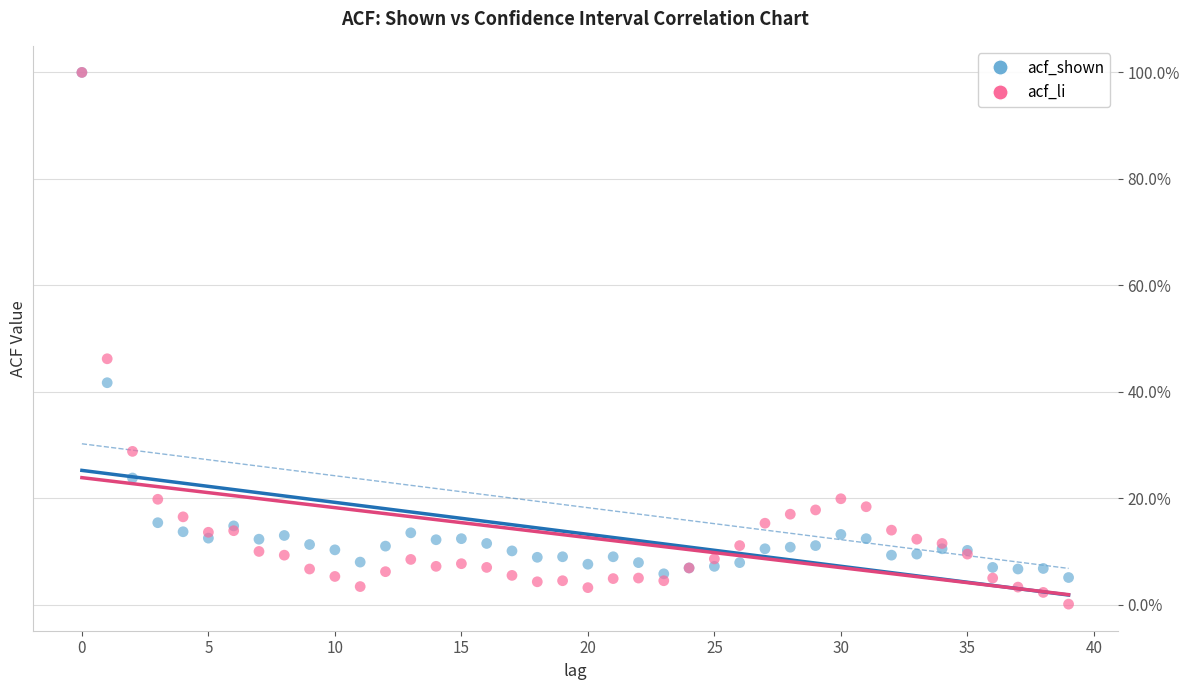

What are all the series names shown in the legend?

acf_shown, acf_li